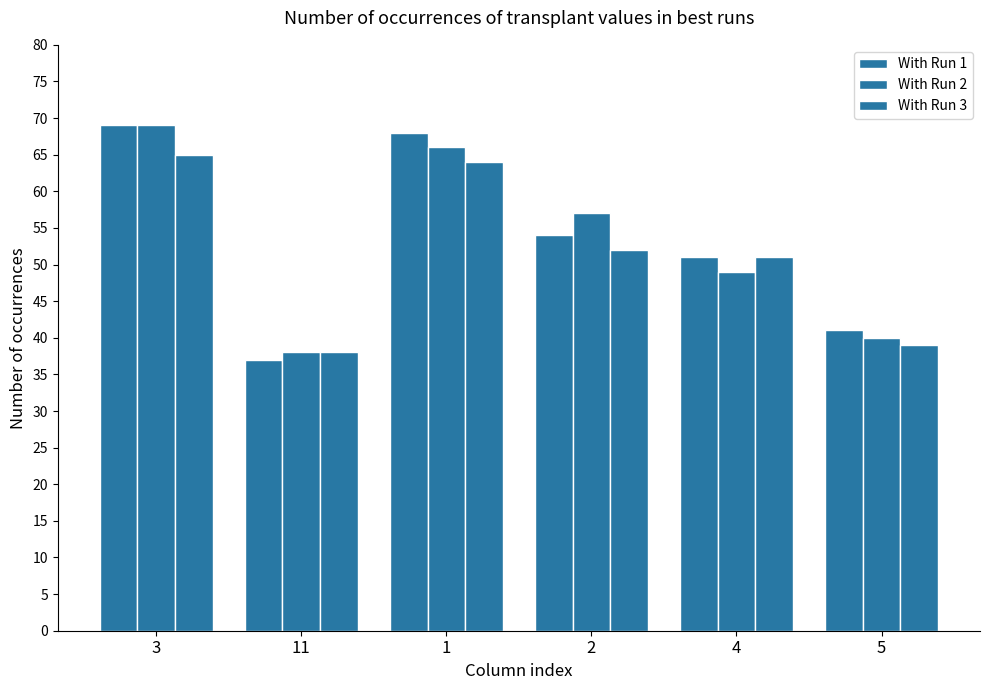

Count the number of categories in the chart.

6